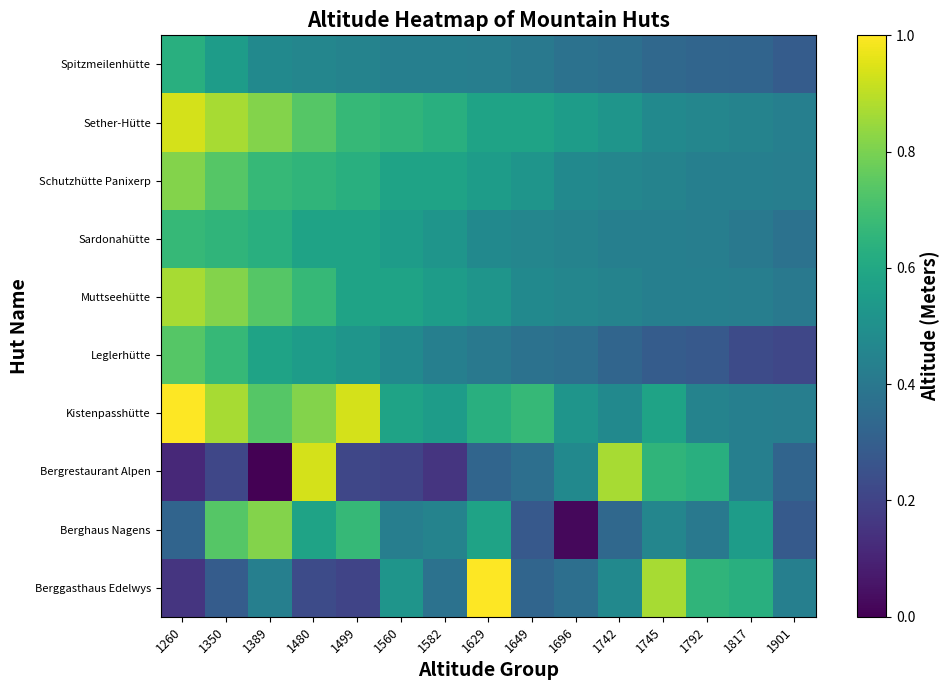

Reading left to right, transcribe all the data shown in this chart.

Berggasthaus Edelwys: 1260=0.2	1350=0.3	1389=0.4	1480=0.2	1499=0.2	1560=0.5	1582=0.4	1629=1.0	1649=0.3	1696=0.4	1742=0.5	1745=0.9	1792=0.7	1817=0.6	1901=0.4
Berghaus Nagens: 1260=0.3	1350=0.7	1389=0.8	1480=0.6	1499=0.7	1560=0.4	1582=0.4	1629=0.6	1649=0.3	1696=0.0	1742=0.3	1745=0.5	1792=0.4	1817=0.6	1901=0.3
Bergrestaurant Alpen: 1260=0.1	1350=0.2	1389=0.0	1480=0.9	1499=0.2	1560=0.2	1582=0.2	1629=0.3	1649=0.4	1696=0.5	1742=0.9	1745=0.7	1792=0.6	1817=0.4	1901=0.3
Kistenpasshütte: 1260=1.0	1350=0.9	1389=0.7	1480=0.8	1499=0.9	1560=0.6	1582=0.6	1629=0.6	1649=0.7	1696=0.5	1742=0.5	1745=0.6	1792=0.4	1817=0.4	1901=0.4
Leglerhütte: 1260=0.7	1350=0.7	1389=0.6	1480=0.6	1499=0.5	1560=0.5	1582=0.4	1629=0.4	1649=0.4	1696=0.4	1742=0.3	1745=0.3	1792=0.3	1817=0.2	1901=0.2
Muttseehütte: 1260=0.9	1350=0.8	1389=0.7	1480=0.7	1499=0.6	1560=0.6	1582=0.6	1629=0.5	1649=0.5	1696=0.5	1742=0.4	1745=0.4	1792=0.4	1817=0.4	1901=0.4
Sardonahütte: 1260=0.7	1350=0.7	1389=0.6	1480=0.6	1499=0.6	1560=0.6	1582=0.5	1629=0.5	1649=0.5	1696=0.4	1742=0.4	1745=0.4	1792=0.4	1817=0.4	1901=0.4
Schutzhütte Panixerp: 1260=0.8	1350=0.7	1389=0.7	1480=0.7	1499=0.6	1560=0.6	1582=0.6	1629=0.6	1649=0.5	1696=0.5	1742=0.5	1745=0.4	1792=0.4	1817=0.4	1901=0.4
Sether-Hütte: 1260=0.9	1350=0.9	1389=0.8	1480=0.7	1499=0.7	1560=0.7	1582=0.6	1629=0.6	1649=0.6	1696=0.6	1742=0.5	1745=0.5	1792=0.5	1817=0.4	1901=0.4
Spitzmeilenhütte: 1260=0.6	1350=0.6	1389=0.5	1480=0.5	1499=0.4	1560=0.4	1582=0.4	1629=0.4	1649=0.4	1696=0.4	1742=0.4	1745=0.3	1792=0.3	1817=0.3	1901=0.3